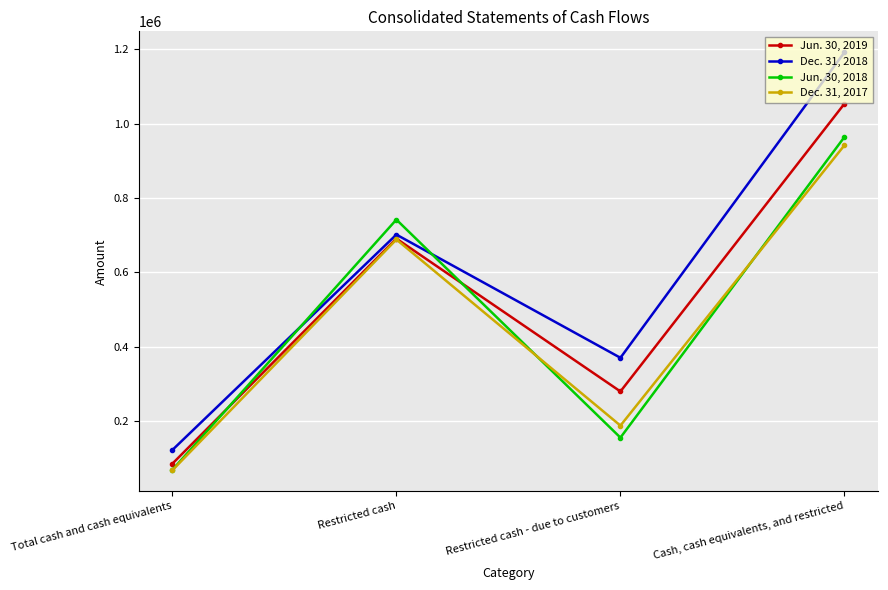

What is the spread (max minus min) of values at Total cash and cash equivalents?

54595